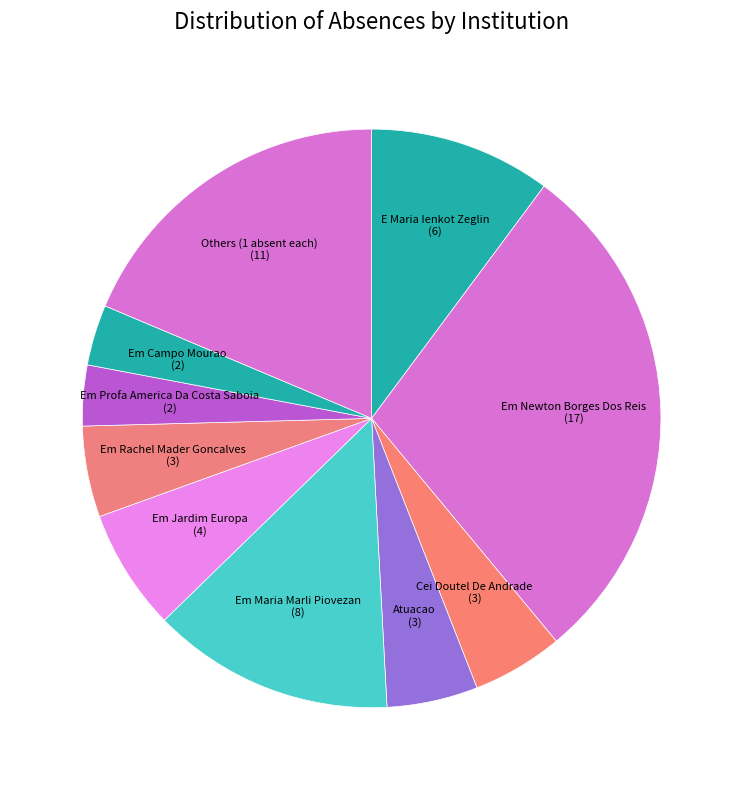

What is the largest slice in the pie chart?

Em Newton Borges Dos Reis